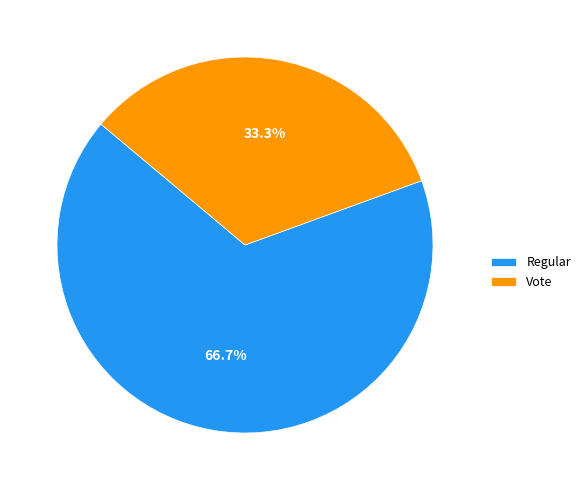

How many segments does this pie chart have?

2